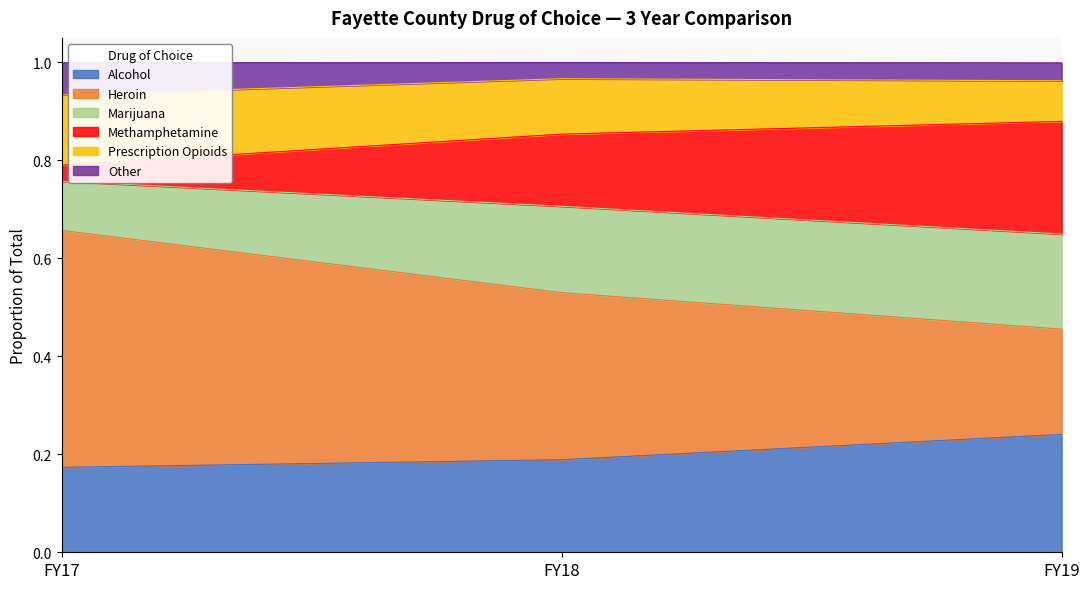

Where is Alcohol nearest to the value 0?

FY17